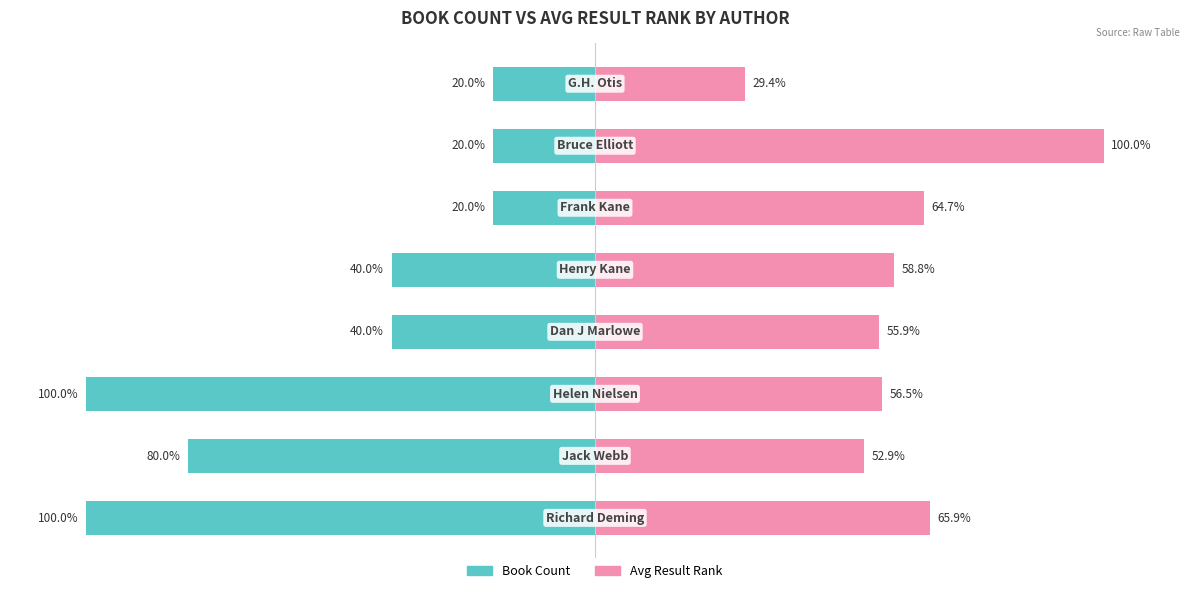

What are all the series names shown in the legend?

Book Count, Avg Result Rank